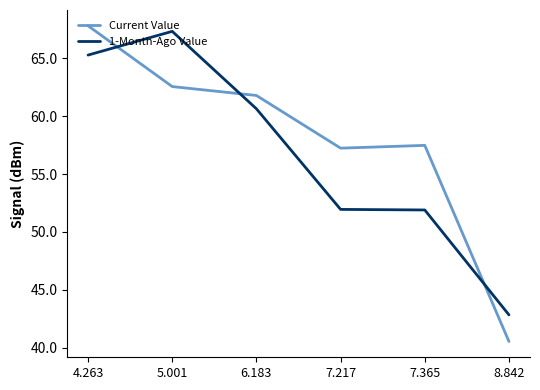

What position from the right is 8.842?

1